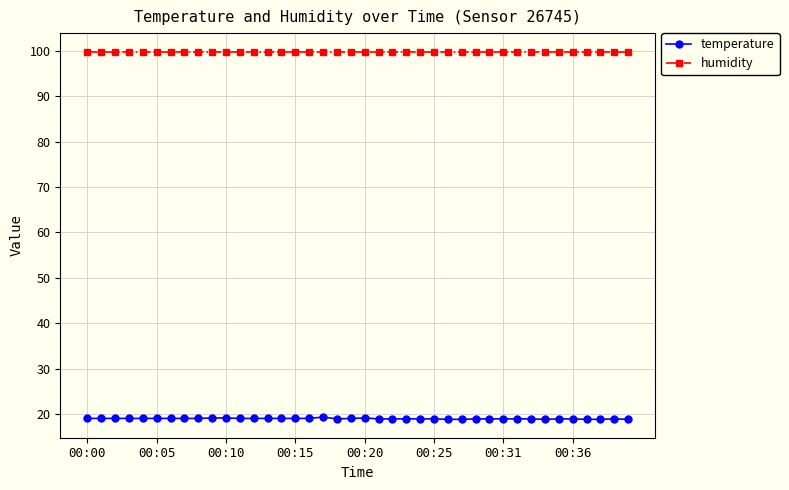

Which series has the largest total across all categories?

humidity